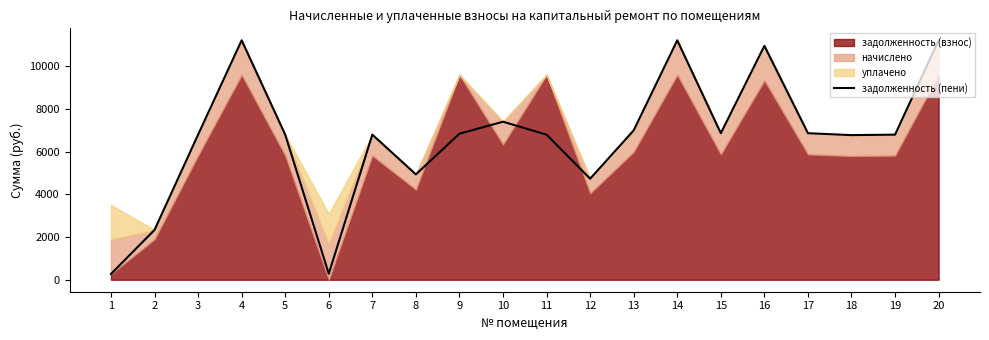

What is the lowest value of the задолженность (пени) series?

270.0